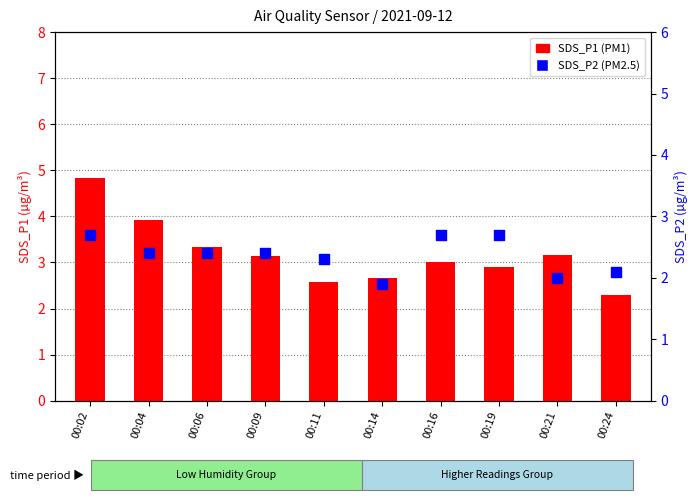

Which series has the largest total across all categories?

SDS_P1